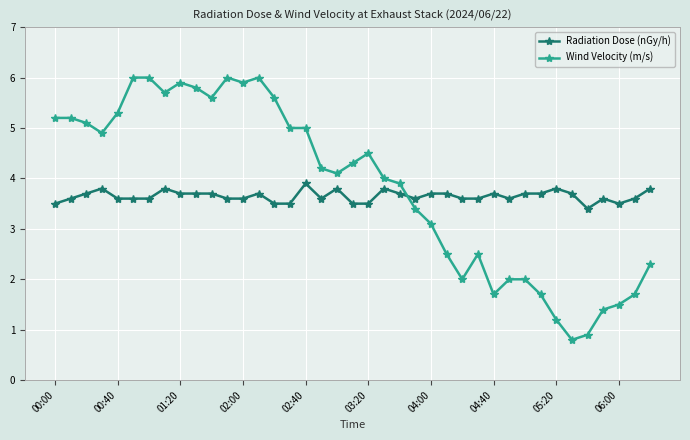

What is the maximum value shown in the chart?

6.0